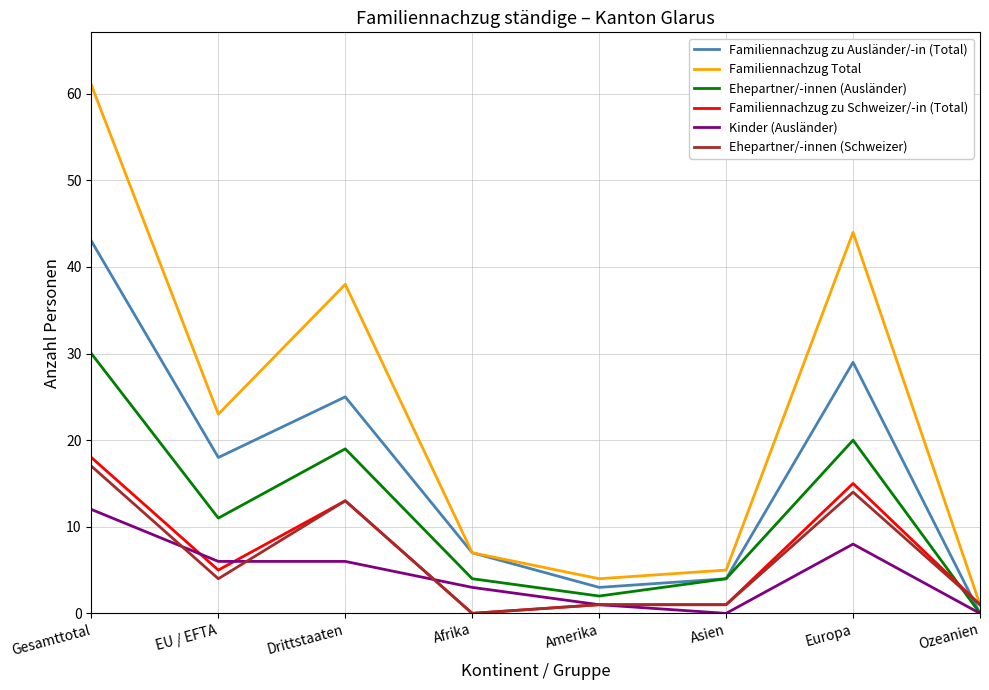

Is this an area chart (filled region under the line)?

No